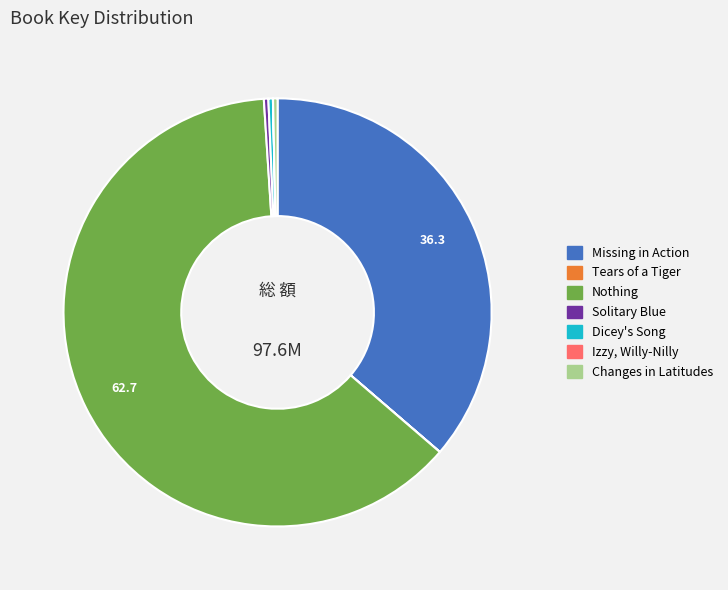

Which category has the biggest portion of the pie?

Nothing